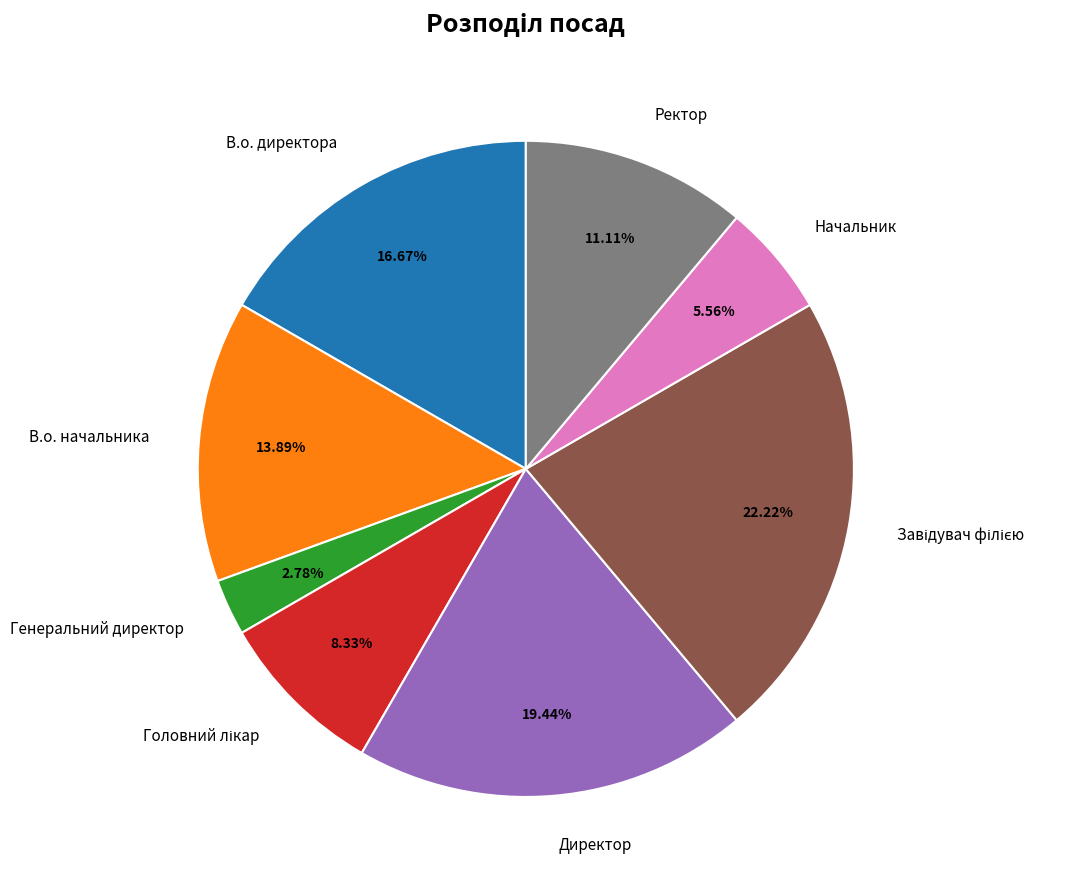

What is the smallest slice in the pie chart?

Генеральний директор